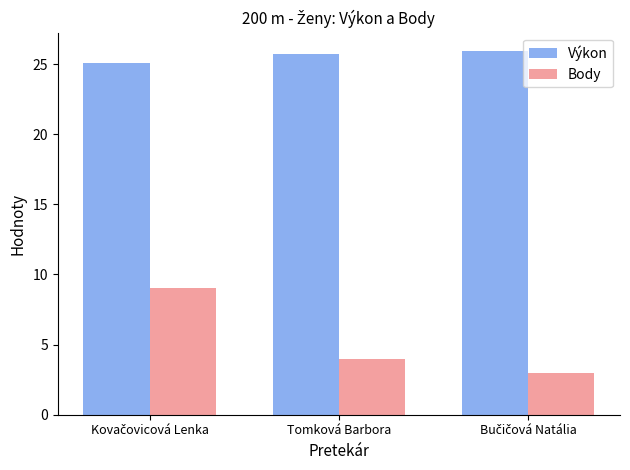

Count the number of data series in this chart.

2